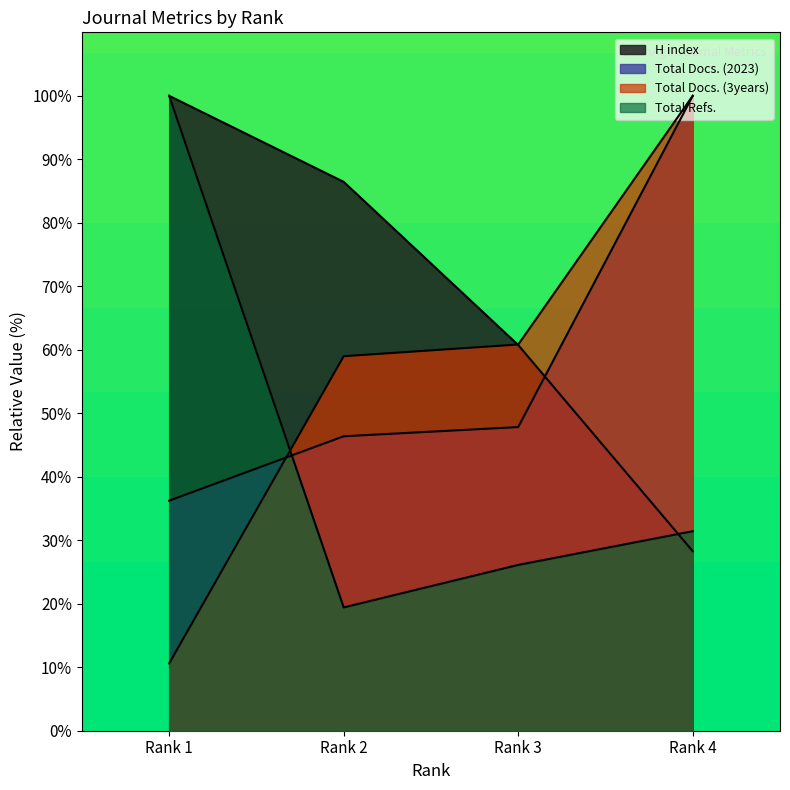

Which series ends up on top after the final intersection of Total Refs. and H index?

Total Refs.